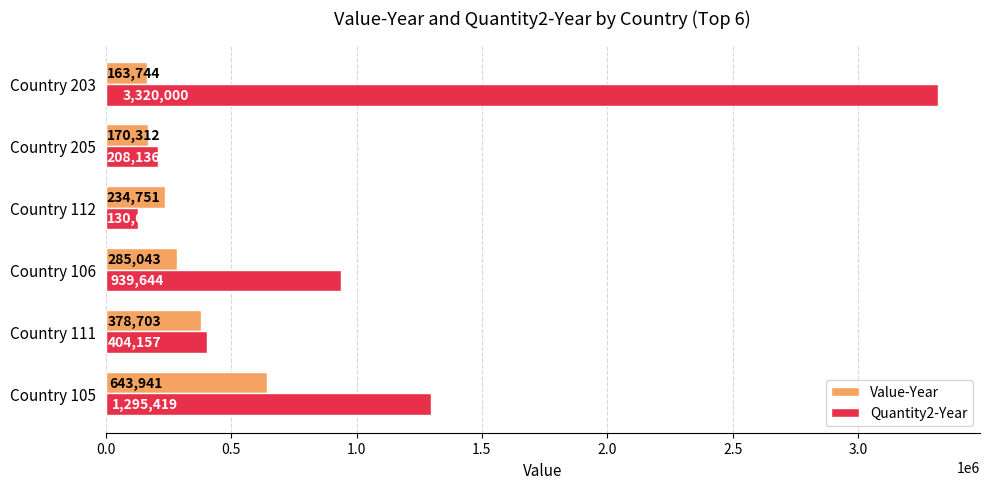

What is the average value of the Value-Year series?

312749